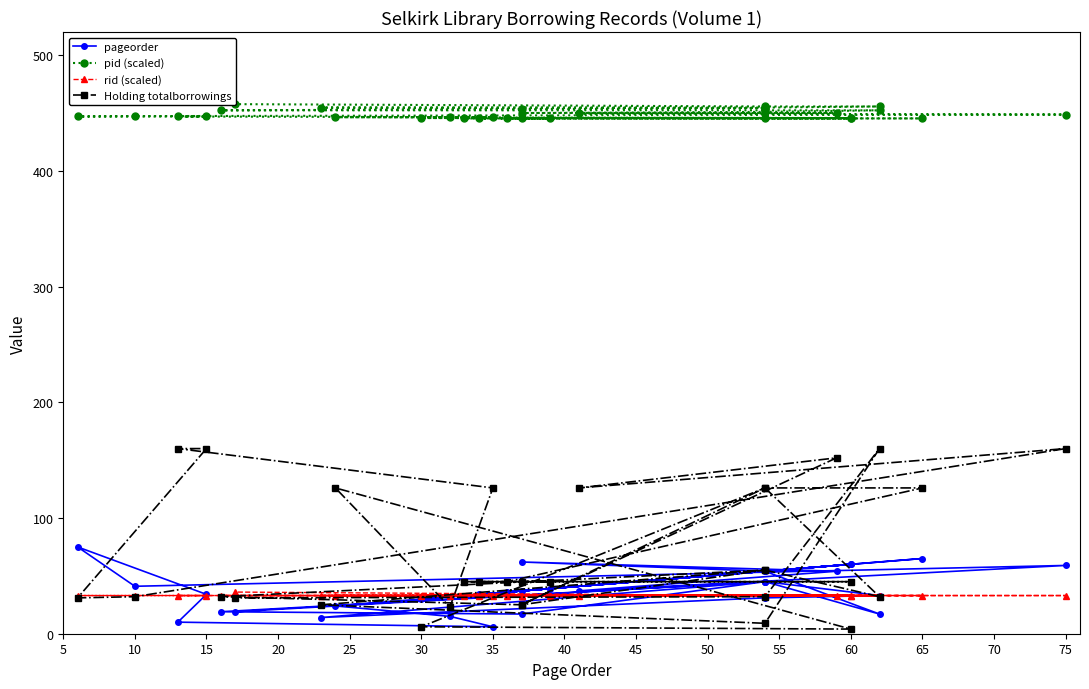

How many values in the rid (scaled) series exceed 33?

1